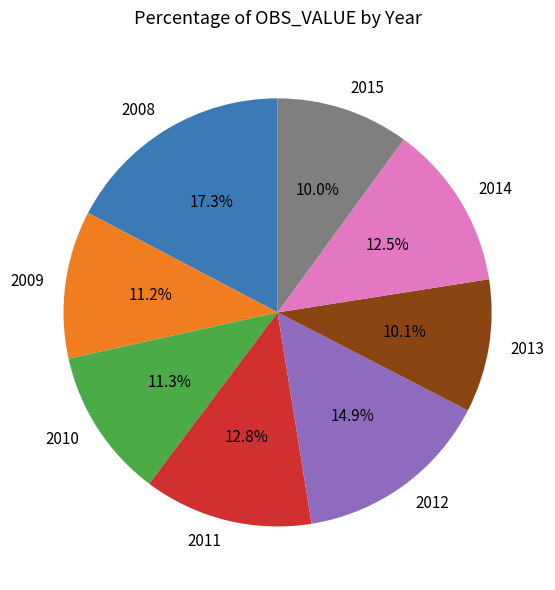

Which has a higher value, 2014 or 2013?

2014